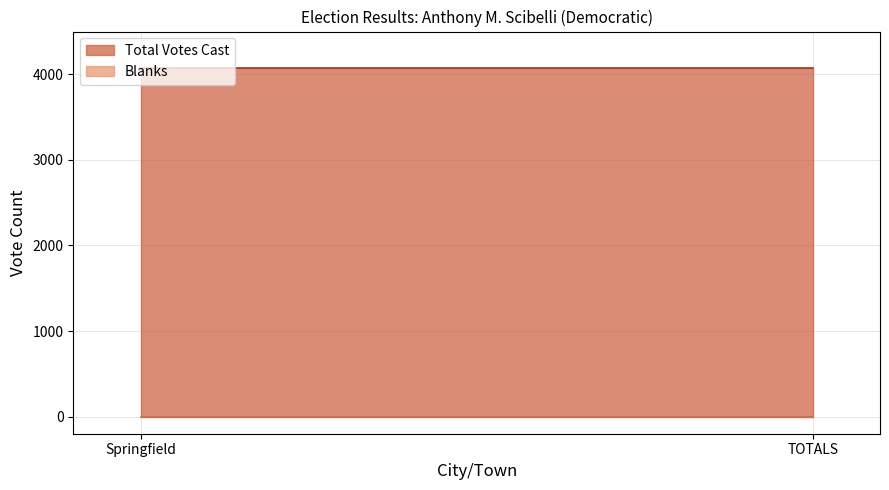

Count the number of data series in this chart.

2